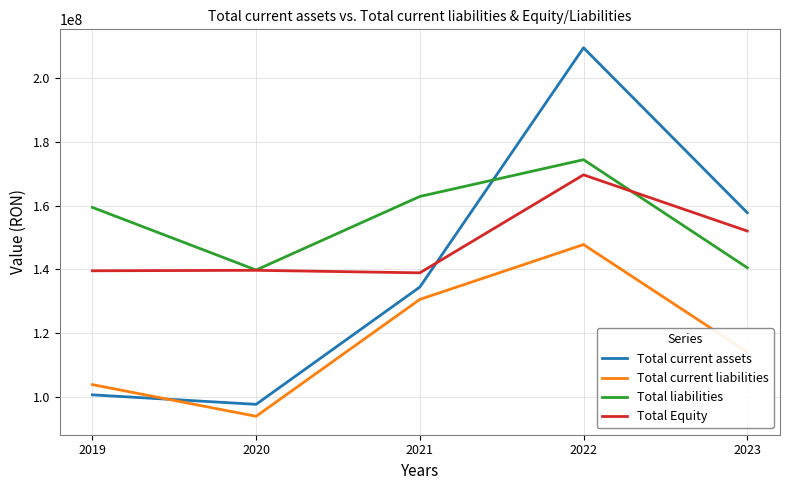

Is it true that Total liabilities equals 38316028.3 at 2020?

False